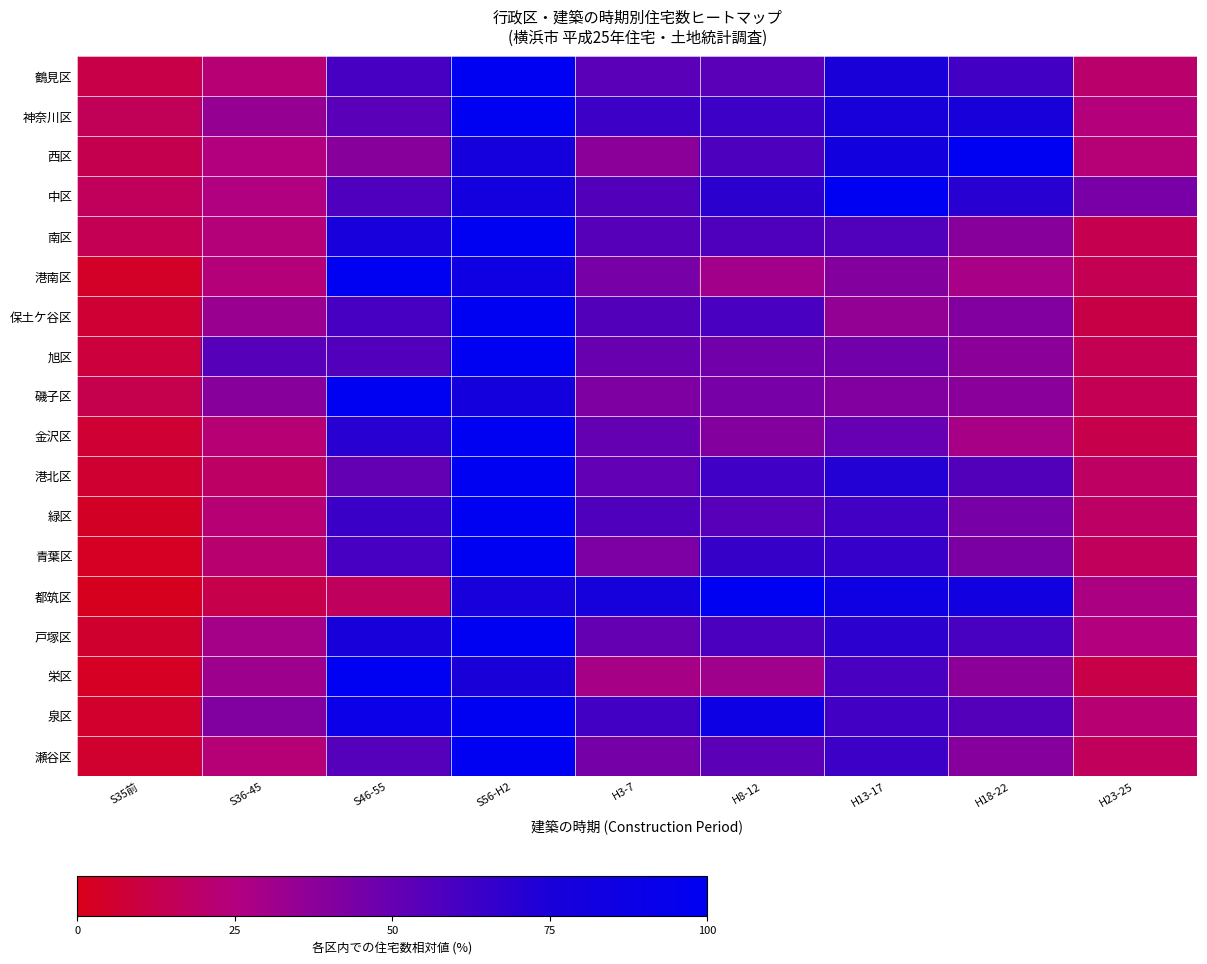

Reading left to right, list all the values displayed in this chart.

鶴見区: S35前=11.7	S36-45=22.6	S46-55=60.0	S56-H2=100.0	H3-7=54.2	H8-12=54.0	H13-17=74.8	H18-22=62.1	H23-25=20.0
神奈川区: S35前=15.5	S36-45=34.2	S46-55=53.9	S56-H2=100.0	H3-7=63.0	H8-12=63.5	H13-17=76.7	H18-22=76.2	H23-25=24.1
西区: S35前=12.9	S36-45=24.7	S46-55=38.7	S56-H2=79.2	H3-7=37.6	H8-12=58.2	H13-17=82.0	H18-22=100.0	H23-25=23.0
中区: S35前=16.4	S36-45=25.6	S46-55=57.4	S56-H2=80.2	H3-7=55.9	H8-12=69.0	H13-17=100.0	H18-22=70.0	H23-25=44.0
南区: S35前=14.4	S36-45=23.7	S46-55=77.0	S56-H2=100.0	H3-7=55.0	H8-12=57.1	H13-17=56.8	H18-22=39.3	H23-25=13.6
港南区: S35前=3.7	S36-45=23.6	S46-55=100.0	S56-H2=85.1	H3-7=44.3	H8-12=30.3	H13-17=40.3	H18-22=28.4	H23-25=13.7
保土ケ谷区: S35前=6.7	S36-45=33.6	S46-55=59.9	S56-H2=100.0	H3-7=55.9	H8-12=59.0	H13-17=35.4	H18-22=40.7	H23-25=11.1
旭区: S35前=8.7	S36-45=54.9	S46-55=56.3	S56-H2=100.0	H3-7=48.9	H8-12=46.4	H13-17=46.4	H18-22=37.7	H23-25=14.0
磯子区: S35前=12.8	S36-45=39.0	S46-55=100.0	S56-H2=79.4	H3-7=41.9	H8-12=44.5	H13-17=40.9	H18-22=38.3	H23-25=14.2
金沢区: S35前=6.3	S36-45=22.0	S46-55=70.2	S56-H2=100.0	H3-7=50.2	H8-12=40.3	H13-17=49.8	H18-22=28.8	H23-25=12.3
港北区: S35前=6.0	S36-45=18.1	S46-55=50.8	S56-H2=100.0	H3-7=51.2	H8-12=62.3	H13-17=71.5	H18-22=56.2	H23-25=17.7
緑区: S35前=3.2	S36-45=22.5	S46-55=64.2	S56-H2=100.0	H3-7=57.1	H8-12=54.4	H13-17=61.5	H18-22=44.4	H23-25=18.5
青葉区: S35前=2.6	S36-45=20.9	S46-55=59.9	S56-H2=100.0	H3-7=42.8	H8-12=65.0	H13-17=65.5	H18-22=43.2	H23-25=16.4
都筑区: S35前=1.5	S36-45=12.4	S46-55=16.6	S56-H2=77.3	H3-7=78.0	H8-12=100.0	H13-17=85.6	H18-22=82.3	H23-25=27.0
戸塚区: S35前=5.2	S36-45=29.4	S46-55=76.6	S56-H2=100.0	H3-7=50.2	H8-12=58.5	H13-17=68.6	H18-22=59.6	H23-25=24.6
栄区: S35前=2.6	S36-45=31.9	S46-55=100.0	S56-H2=74.7	H3-7=29.0	H8-12=31.3	H13-17=59.1	H18-22=37.6	H23-25=11.6
泉区: S35前=4.9	S36-45=41.3	S46-55=88.8	S56-H2=100.0	H3-7=61.4	H8-12=86.2	H13-17=61.4	H18-22=55.5	H23-25=21.5
瀬谷区: S35前=5.9	S36-45=22.7	S46-55=55.1	S56-H2=100.0	H3-7=44.6	H8-12=53.3	H13-17=63.0	H18-22=39.7	H23-25=16.1